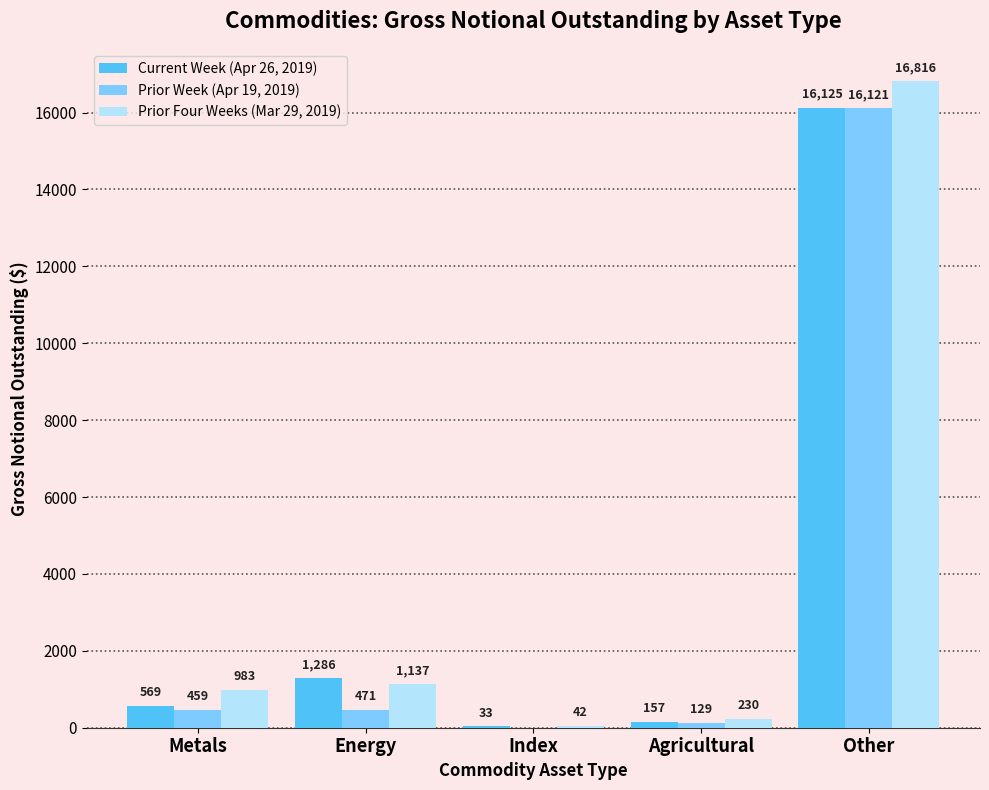

What are all the series names shown in the legend?

Current Week (Apr 26, 2019), Prior Week (Apr 19, 2019), Prior Four Weeks (Mar 29, 2019)